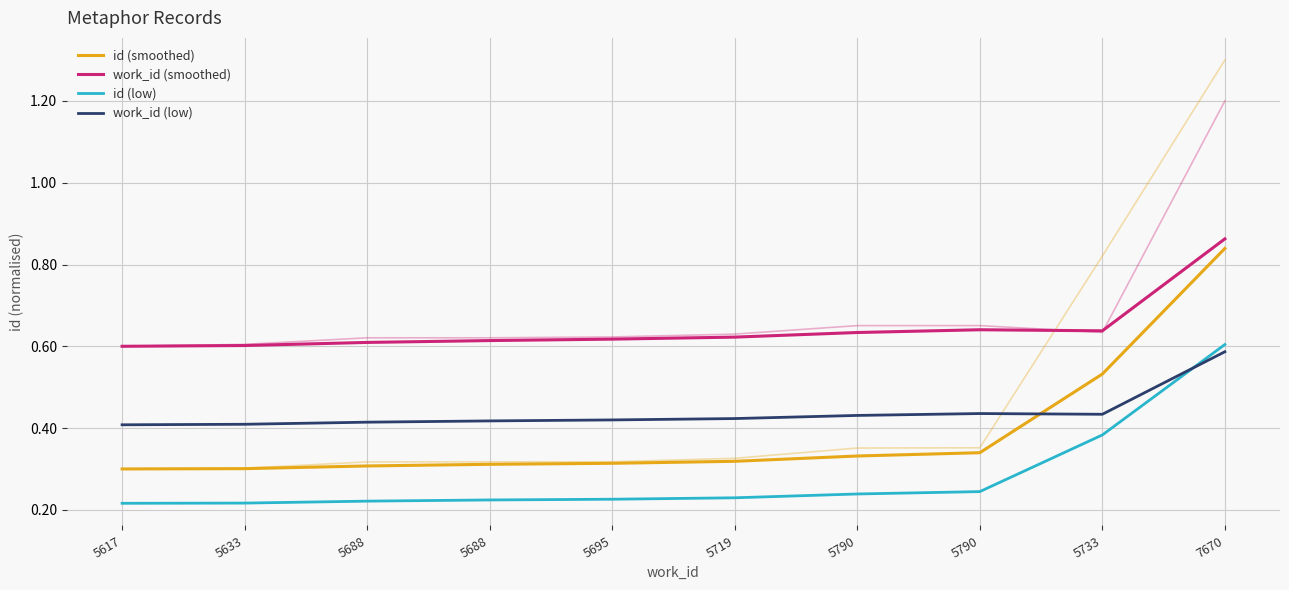

What is the label of the 6th point from the left?

5719